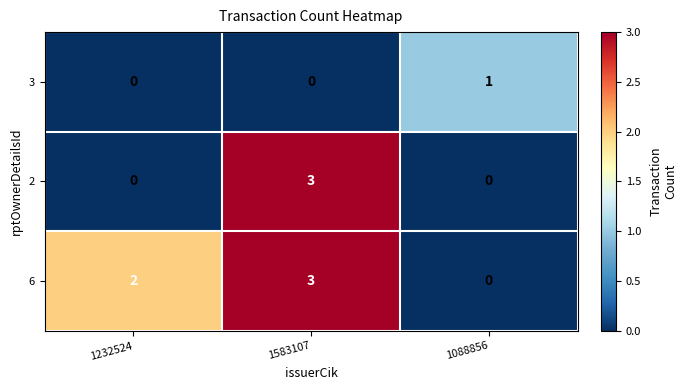

Which series has the largest total across all categories?

6